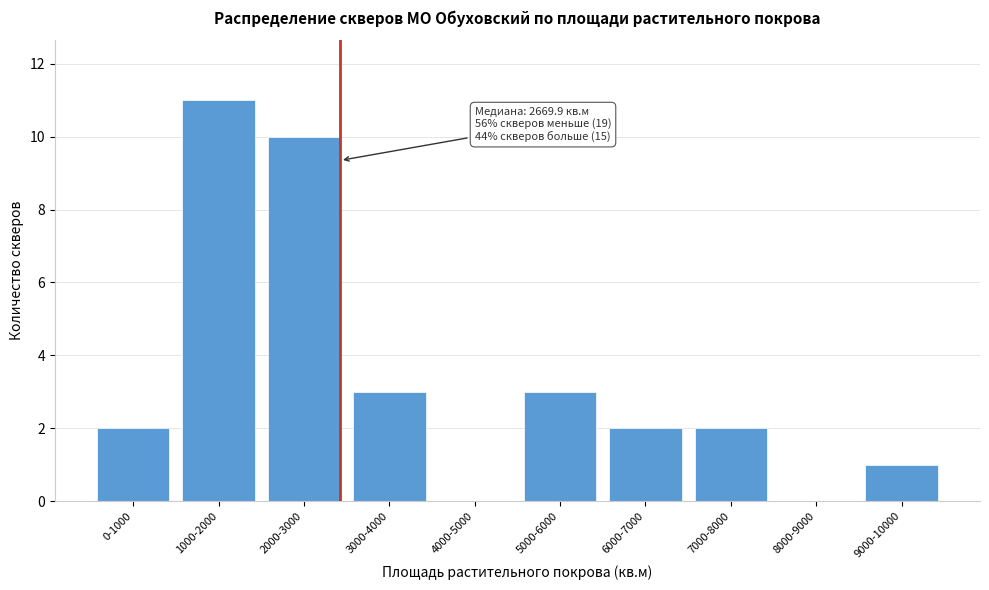

Reading right to left, transcribe all the data shown in this chart.

9000-10000=1	8000-9000=0	7000-8000=2	6000-7000=2	5000-6000=3	4000-5000=0	3000-4000=3	2000-3000=10	1000-2000=11	0-1000=2